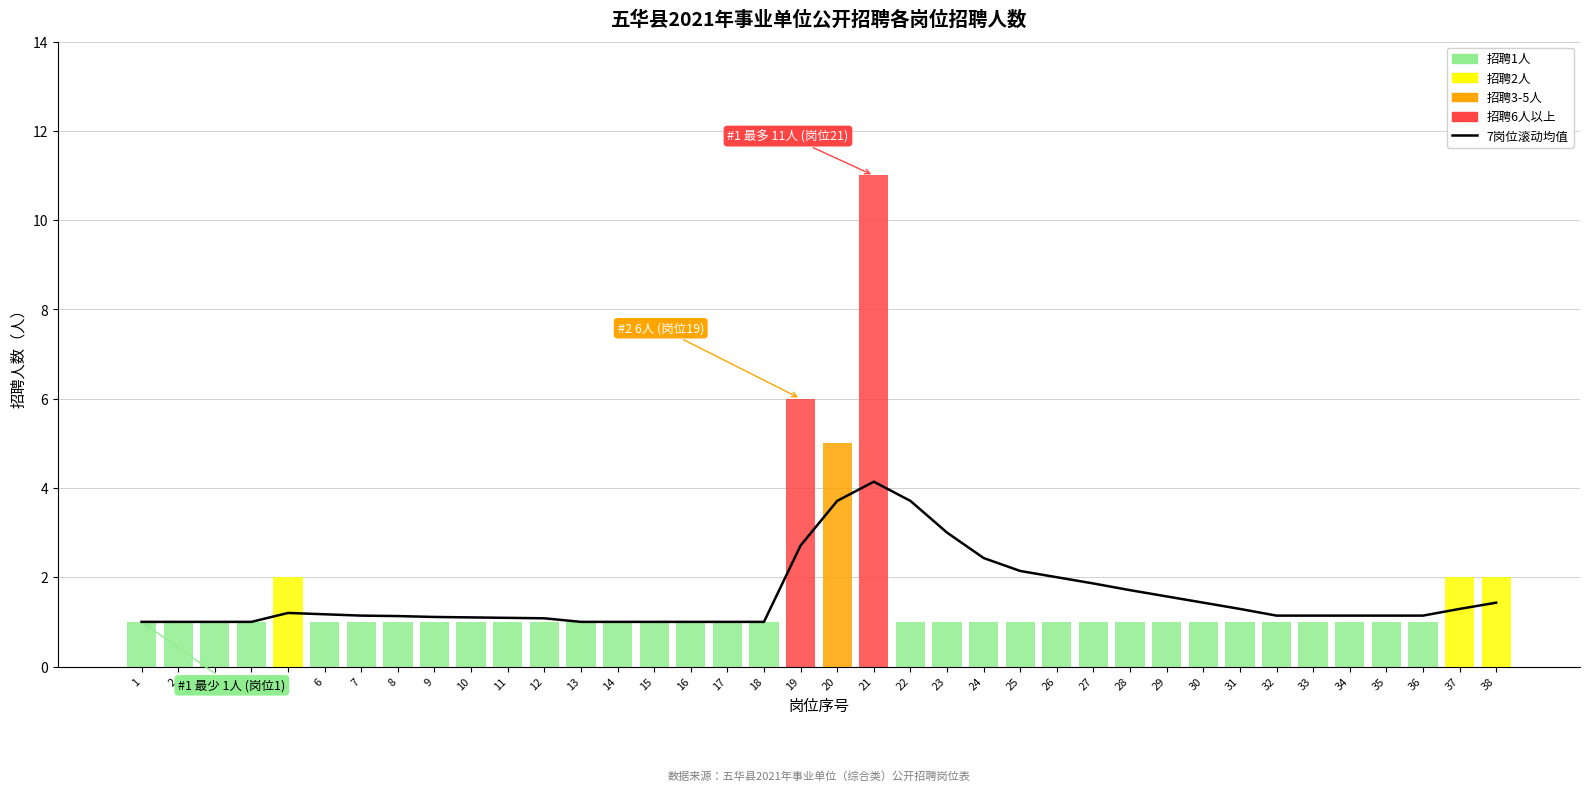

Reading left to right, transcribe all the data shown in this chart.

1=1.0	2=1.0	3=1.0	4=1.0	5=1.2	6=1.2	7=1.1	8=1.1	9=1.1	10=1.1	11=1.1	12=1.1	13=1.0	14=1.0	15=1.0	16=1.0	17=1.0	18=1.0	19=2.7	20=3.7	21=4.1	22=3.7	23=3.0	24=2.4	25=2.1	26=2.0	27=1.9	28=1.7	29=1.6	30=1.4	31=1.3	32=1.1	33=1.1	34=1.1	35=1.1	36=1.1	37=1.3	38=1.4